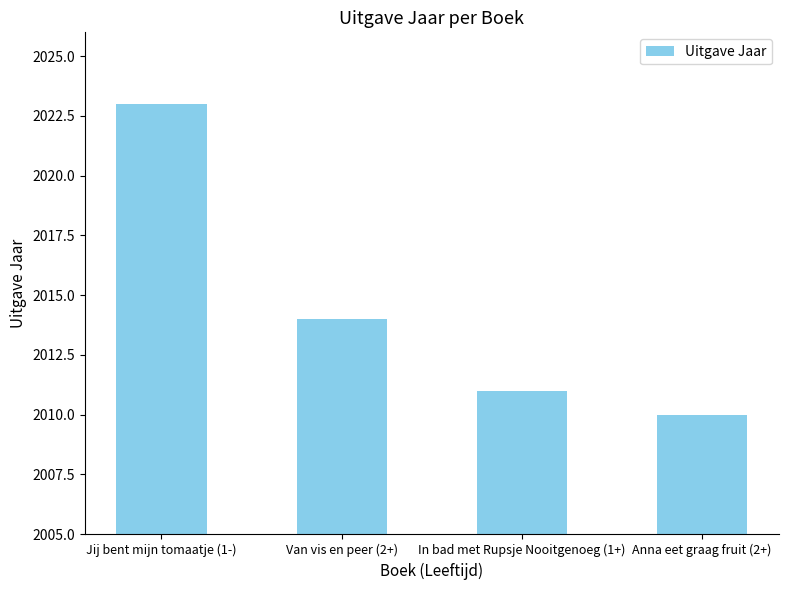

Rank the categories by value from lowest to highest.

Anna eet graag fruit (2+), In bad met Rupsje Nooitgenoeg (1+), Van vis en peer (2+), Jij bent mijn tomaatje (1-)